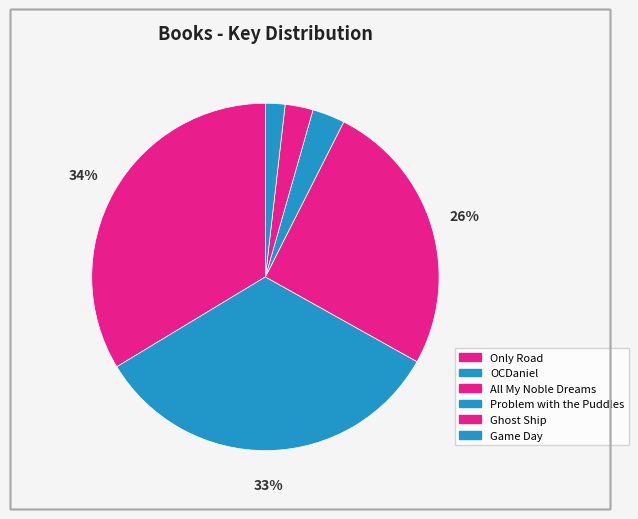

To the nearest percent, what percentage of the pie is OCDaniel?

33%